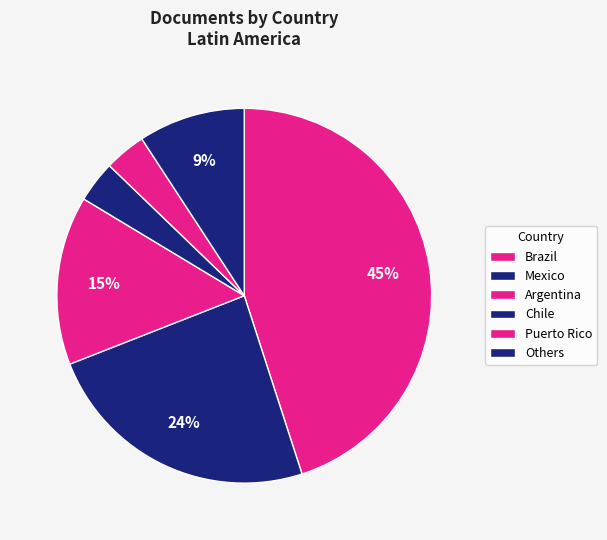

Count the number of slices in the pie.

6